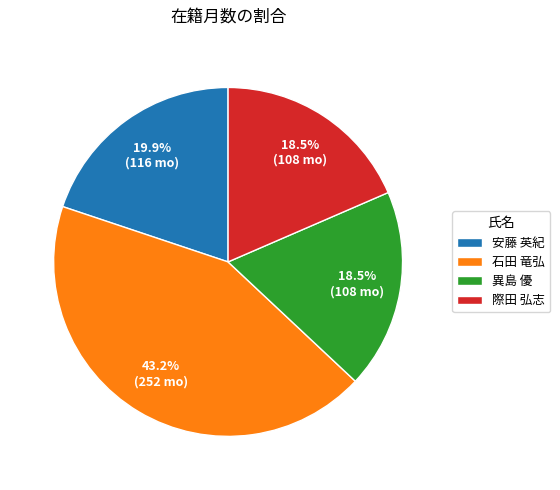

Is it true that 際田 弘志 is 7% of the pie?

False